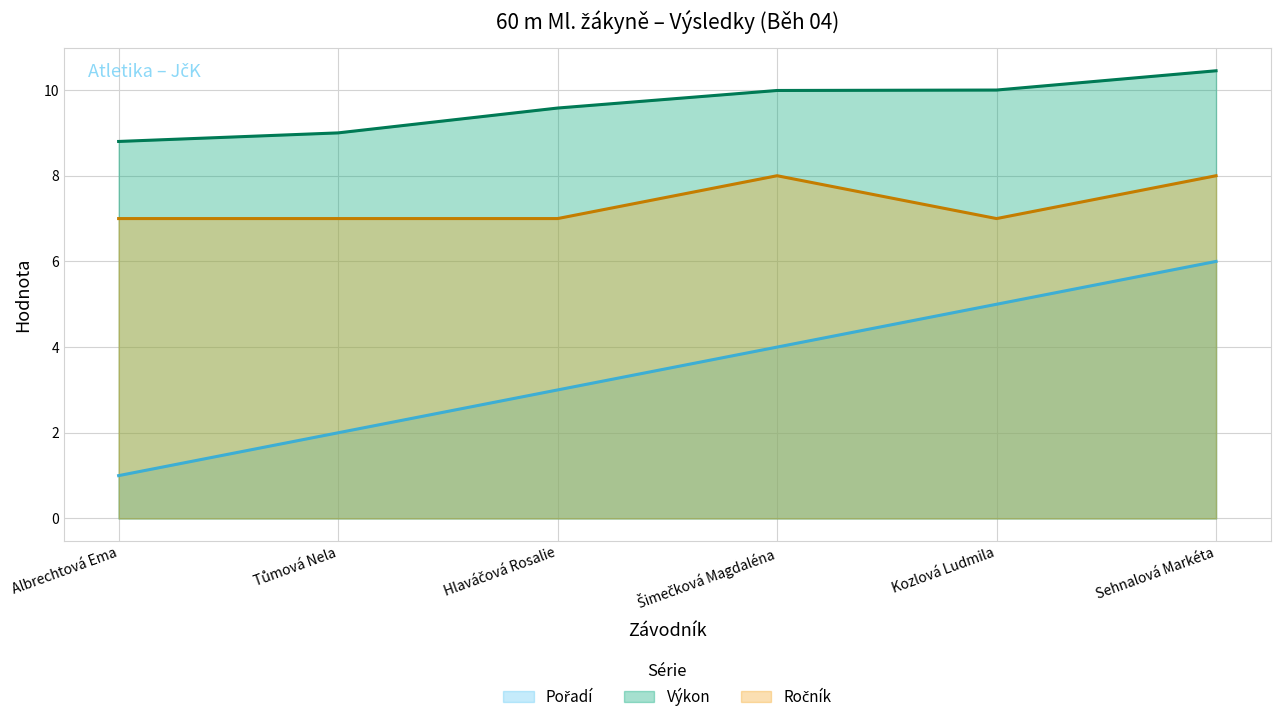

True or false: Ročník and Pořadí cross at least once.

False